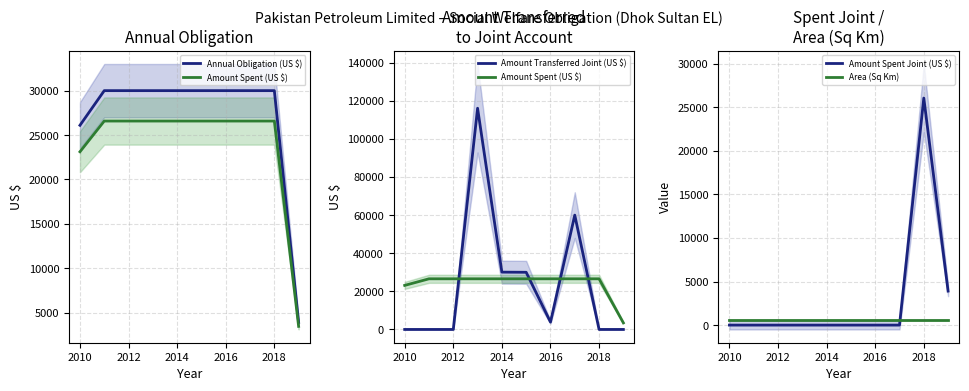

How many intersections are there between Amount Spent Joint (US $) and Area (Sq Km)?

1